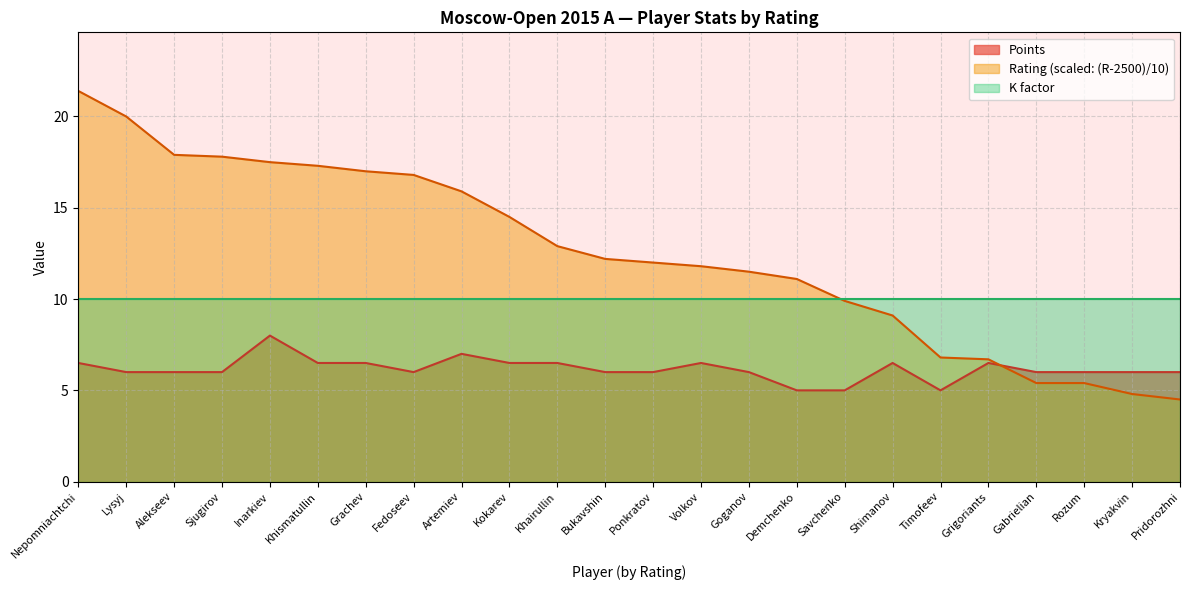

At which label is Points closest to 6?

Lysyj